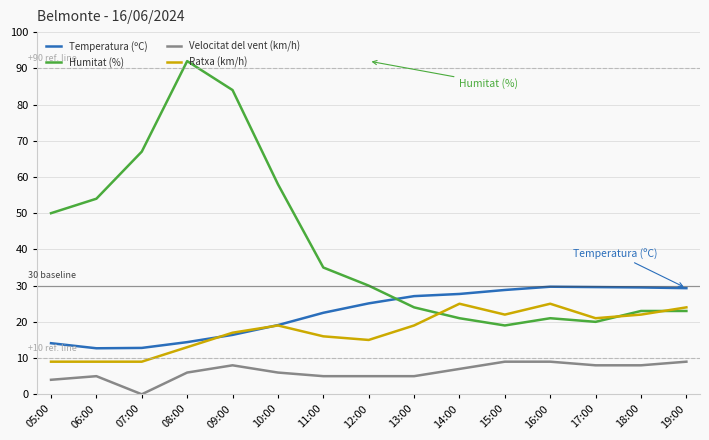

What is the minimum value for Humitat (%)?

19.0